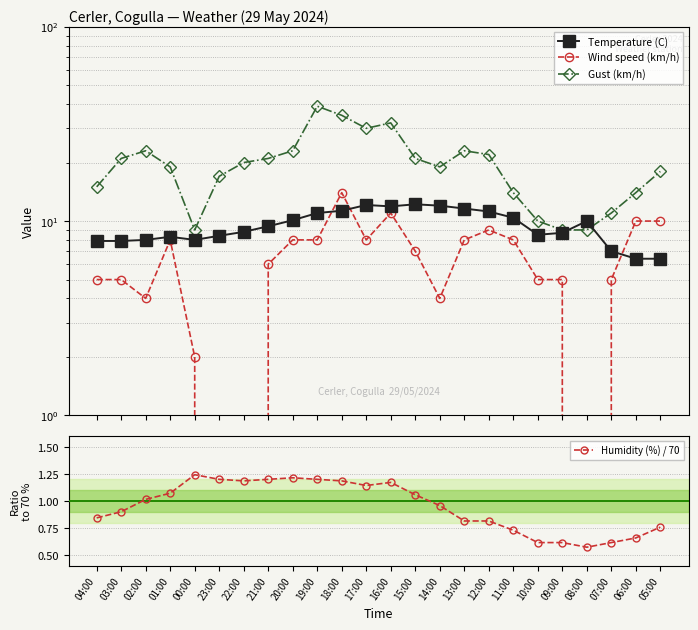

How many values in the Gust (km/h) series are below 20?

12